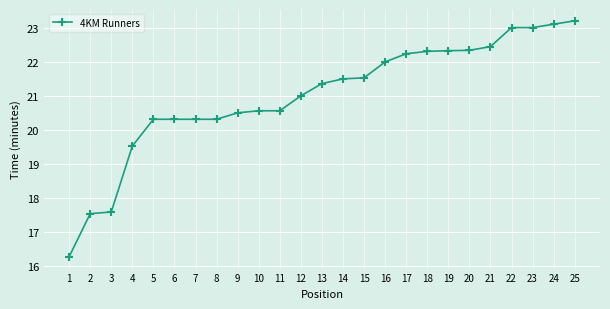

How many lines are shown in the chart?

1